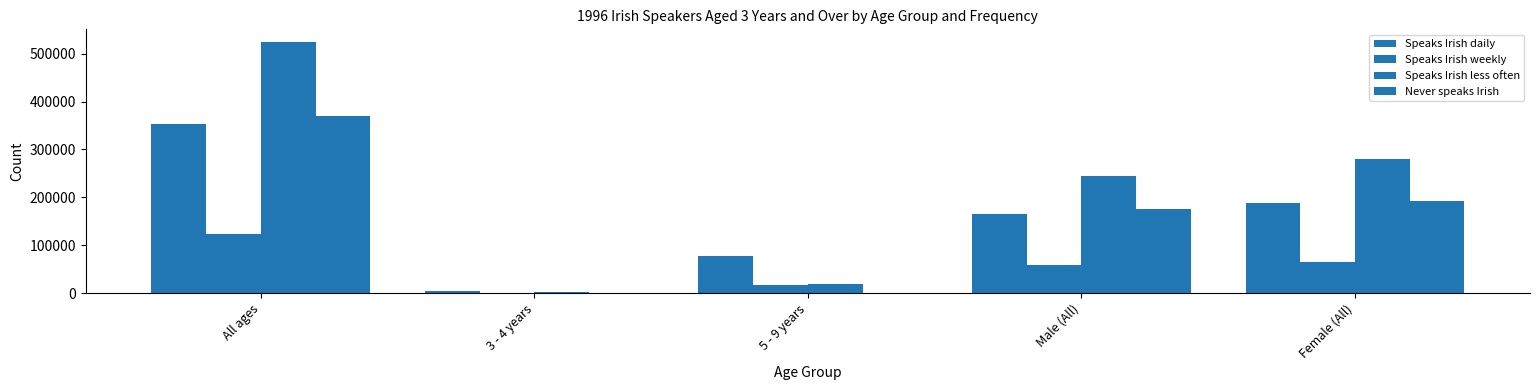

Which category has the lowest value in the Speaks Irish weekly series?

3 - 4 years